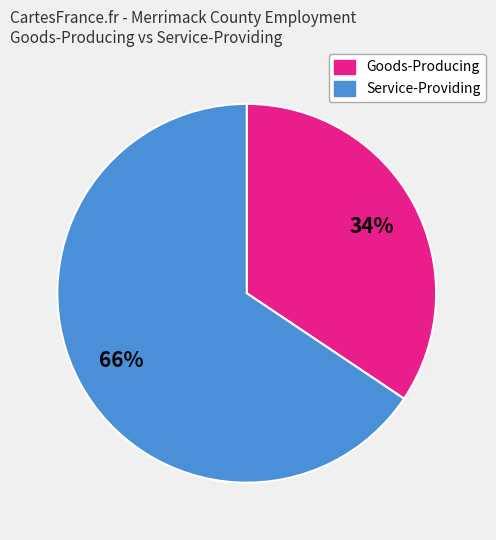

To the nearest percent, what is the average slice percentage?

50%